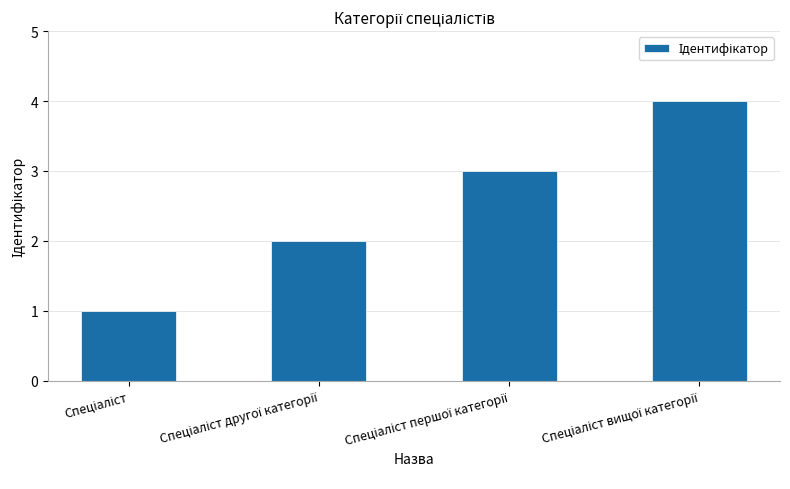

What is the sum of all values?

10